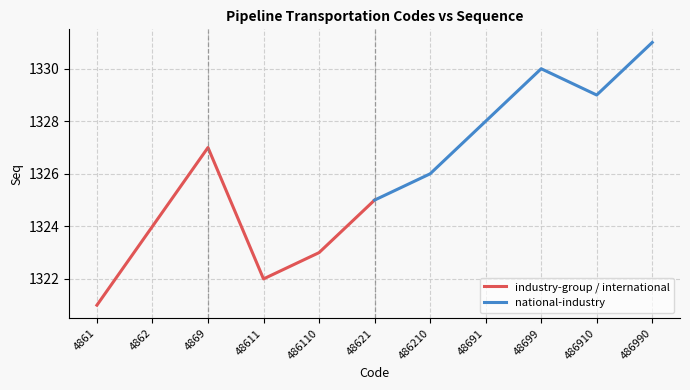

True or false: industry-group / international has a value of 2365 at 48611.

False